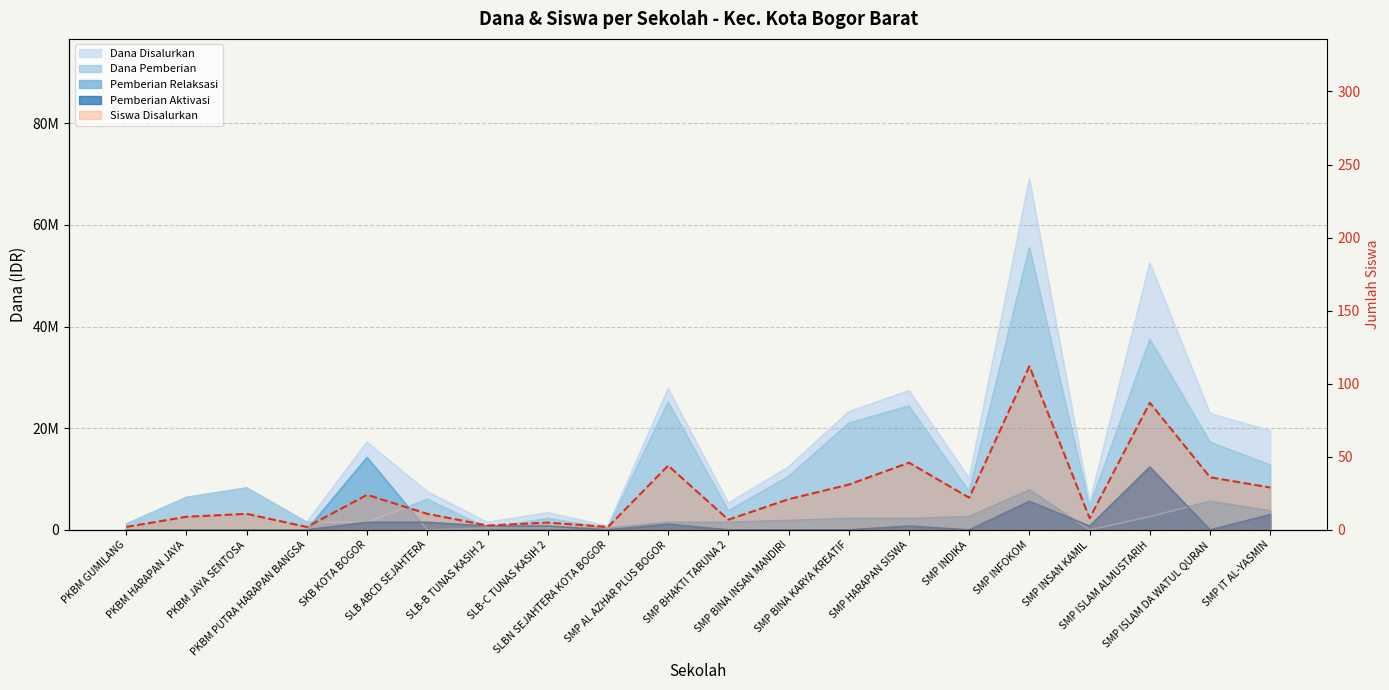

What is the average value of the Pemberian Relaksasi series?

2362500